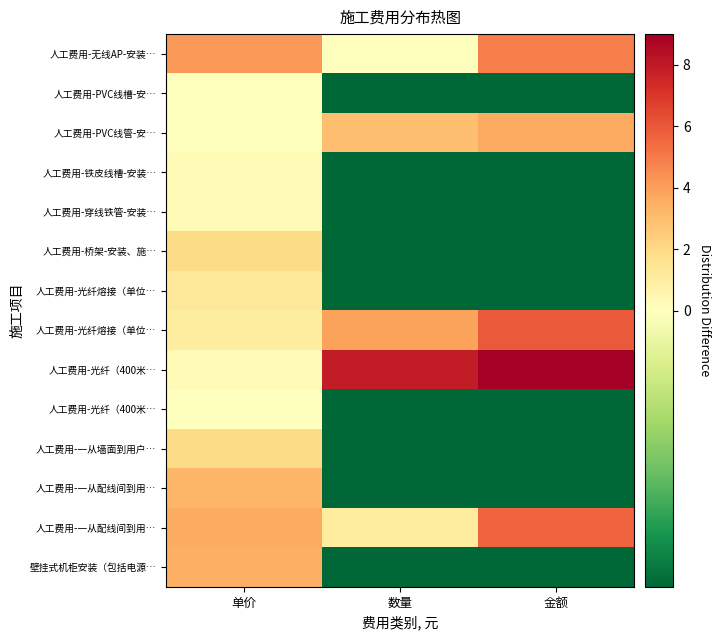

What is the spread (max minus min) of values at 单价?

4.2